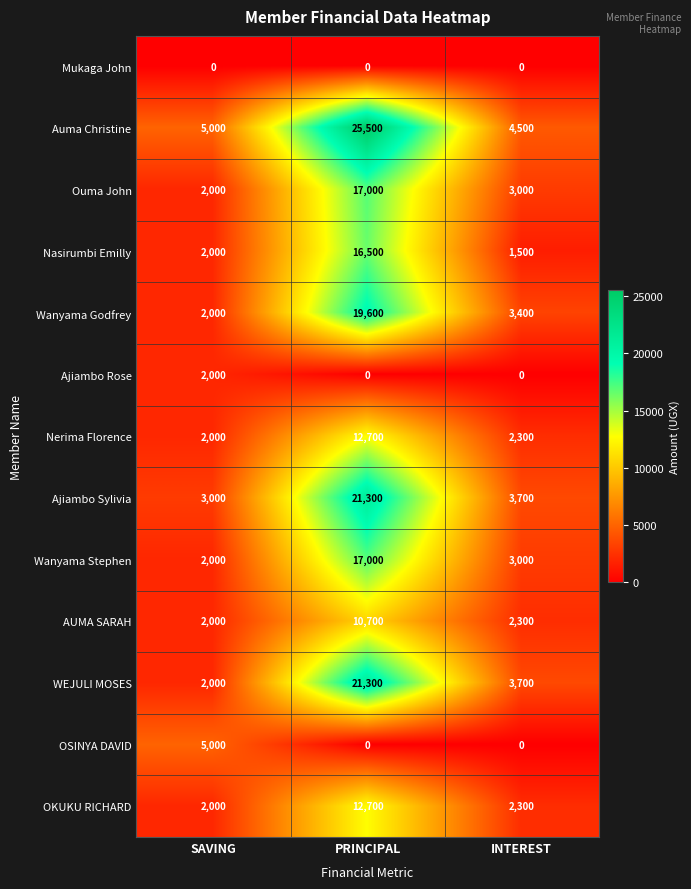

What value does the AUMA SARAH series have at SAVING?

2000